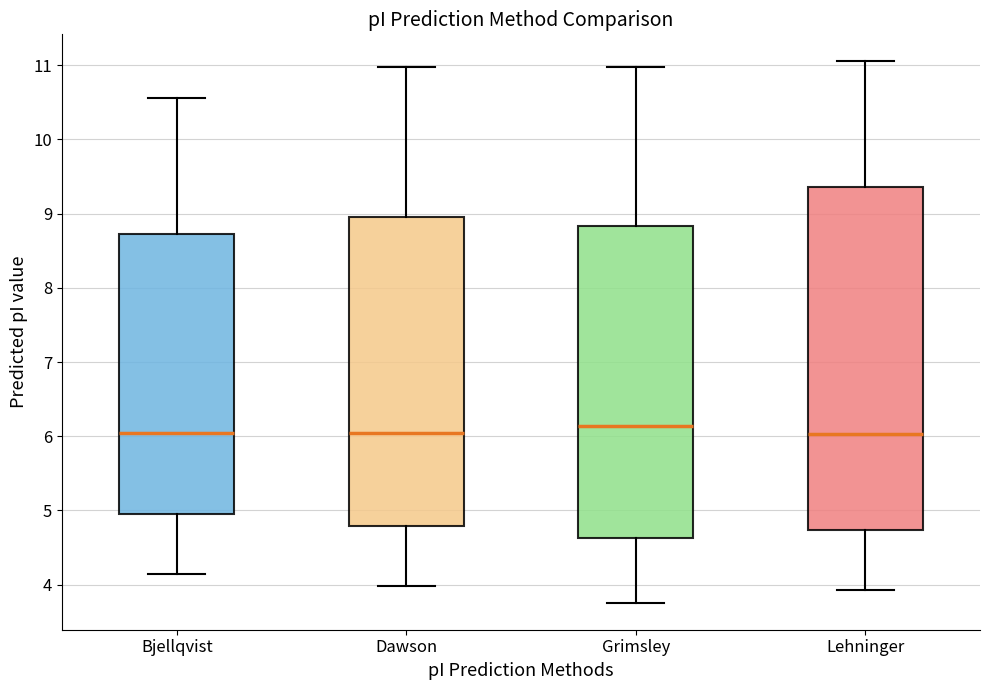

Reading left to right, read every box against the y-axis: the position of its median line, the range the box covers, and the ends of its whiskers. The values are not printed on the chart, so give them approximately, as read against the axis.

Bjellqvist: median 6.0, box 4.9 to 8.7, whiskers 4.1 to 10.6
Dawson: median 6.0, box 4.8 to 8.9, whiskers 4.0 to 11.0
Grimsley: median 6.1, box 4.6 to 8.8, whiskers 3.8 to 11.0
Lehninger: median 6.0, box 4.7 to 9.4, whiskers 3.9 to 11.1